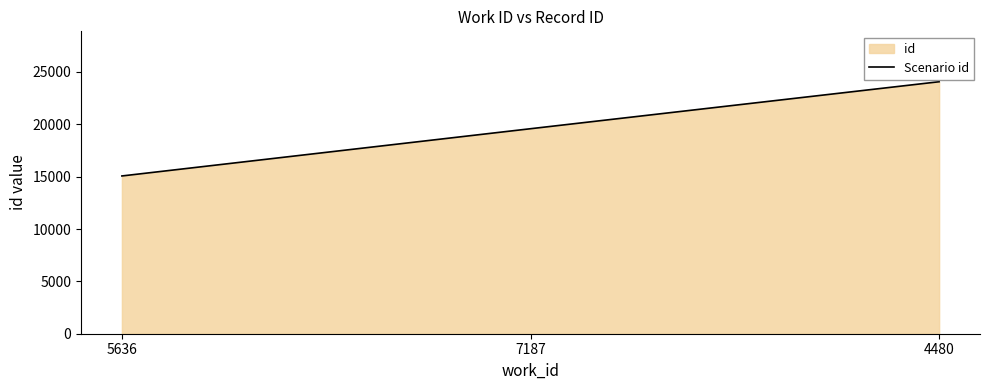

Rank the categories by value from highest to lowest.

4480, 7187, 5636